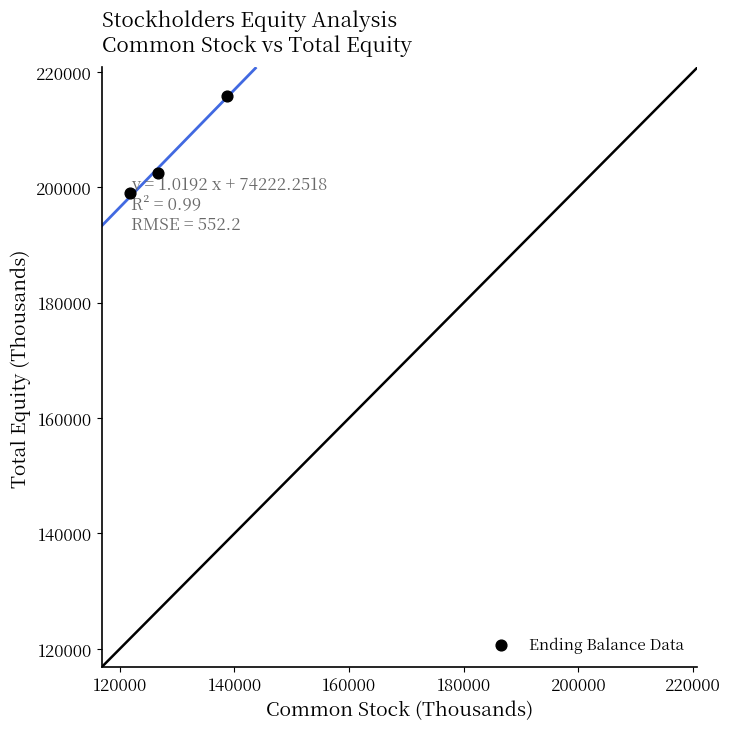

What Y value in the scatter plot is closest to 207350?

202520